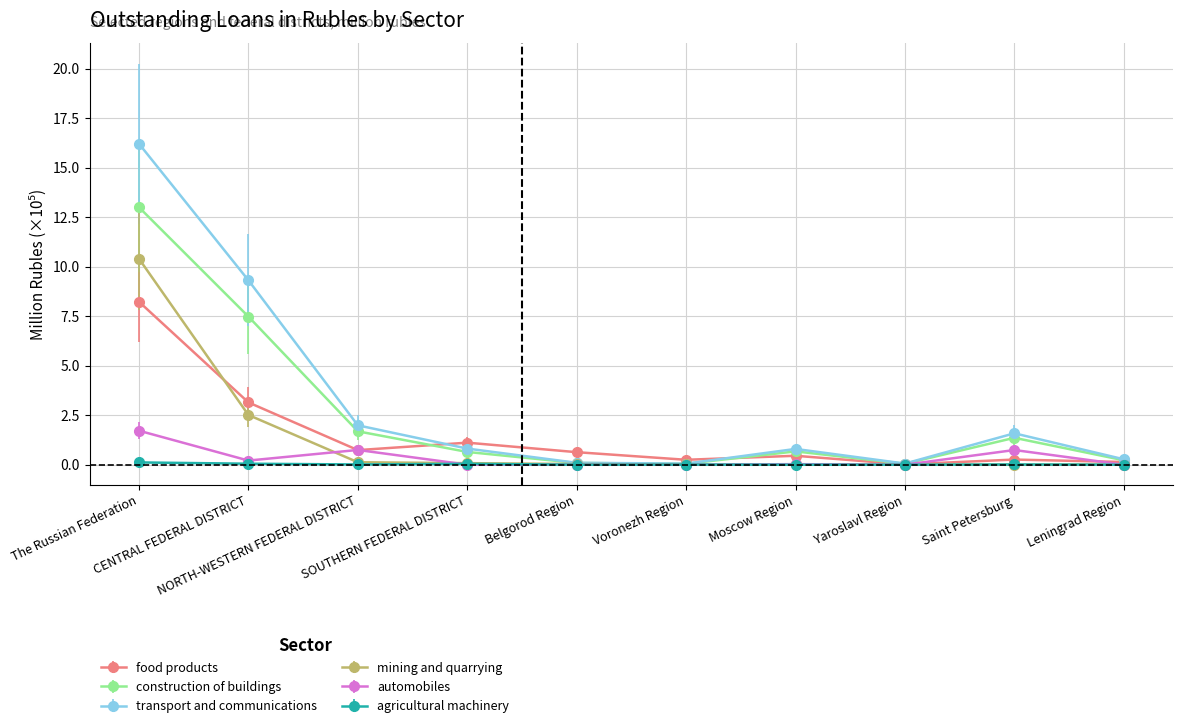

What is the total value across all series at Voronezh Region?

0.4